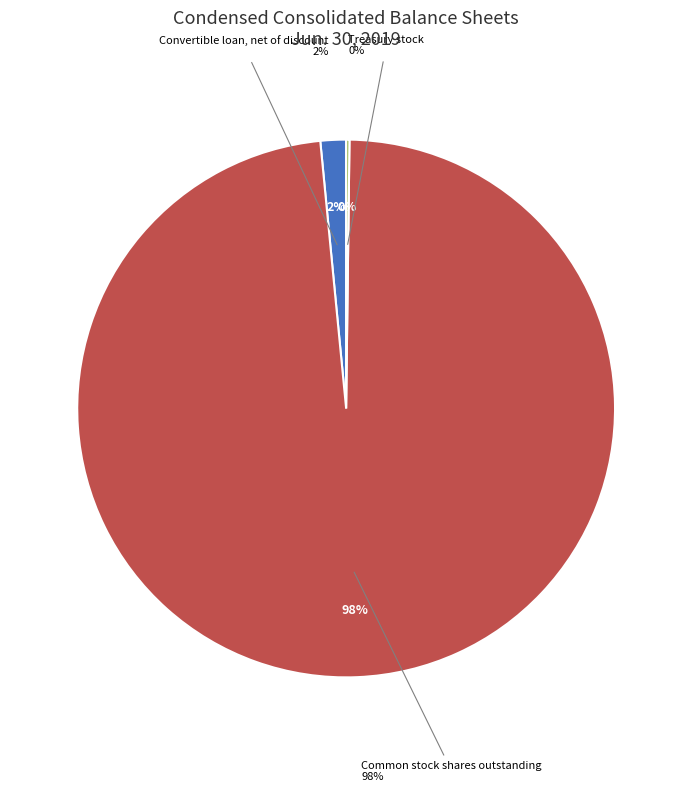

What is the ratio of the value at Common stock shares outstanding to the value at Convertible loan, net of discount?

64.0